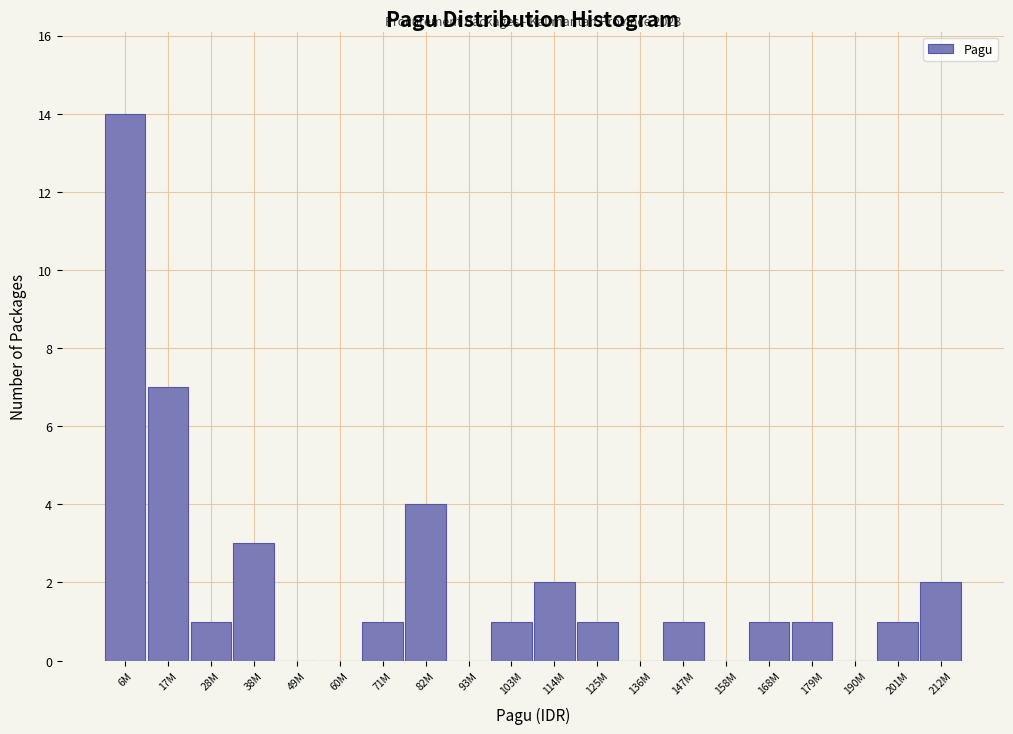

Reading right to left, what are all the values shown in this chart?

212M=2	201M=1	190M=0	179M=1	168M=1	158M=0	147M=1	136M=0	125M=1	114M=2	103M=1	93M=0	82M=4	71M=1	60M=0	49M=0	38M=3	28M=1	17M=7	6M=14